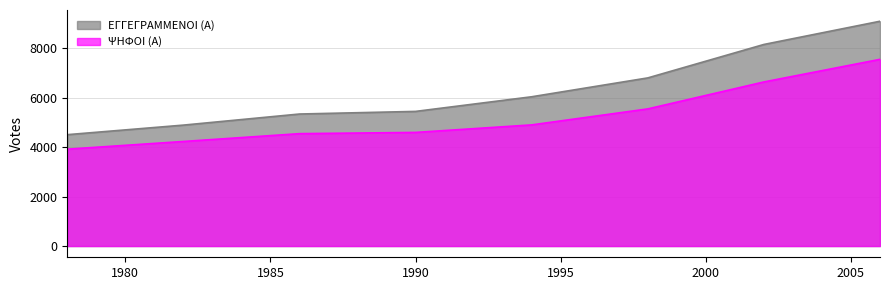

At which label does ΕΓΓΕΓΡΑΜΜΕΝΟΙ (Α) first exceed 6030?

1998